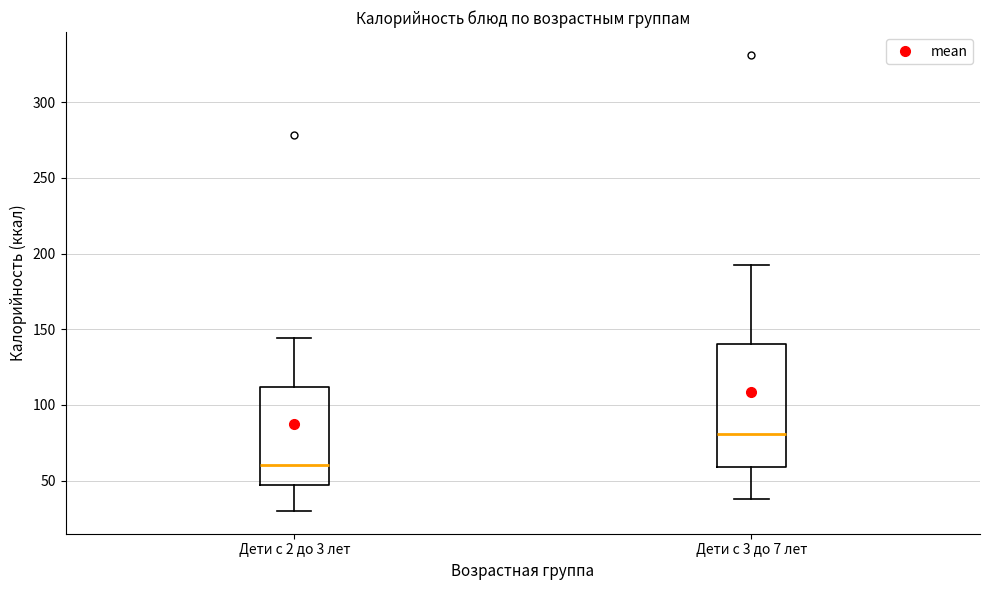

Which box is the tallest, from its lower edge to its upper edge?

Дети с 3 до 7 лет